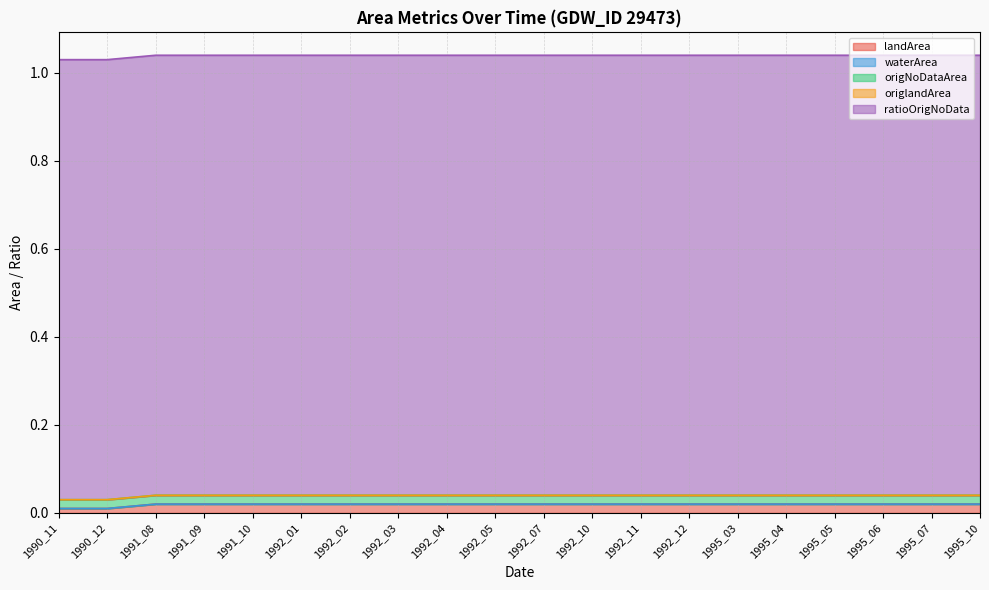

Rank the categories by origNoDataArea value from highest to lowest.

1990_11, 1990_12, 1991_08, 1991_09, 1991_10, 1992_01, 1992_02, 1992_03, 1992_04, 1992_05, 1992_07, 1992_10, 1992_11, 1992_12, 1995_03, 1995_04, 1995_05, 1995_06, 1995_07, 1995_10